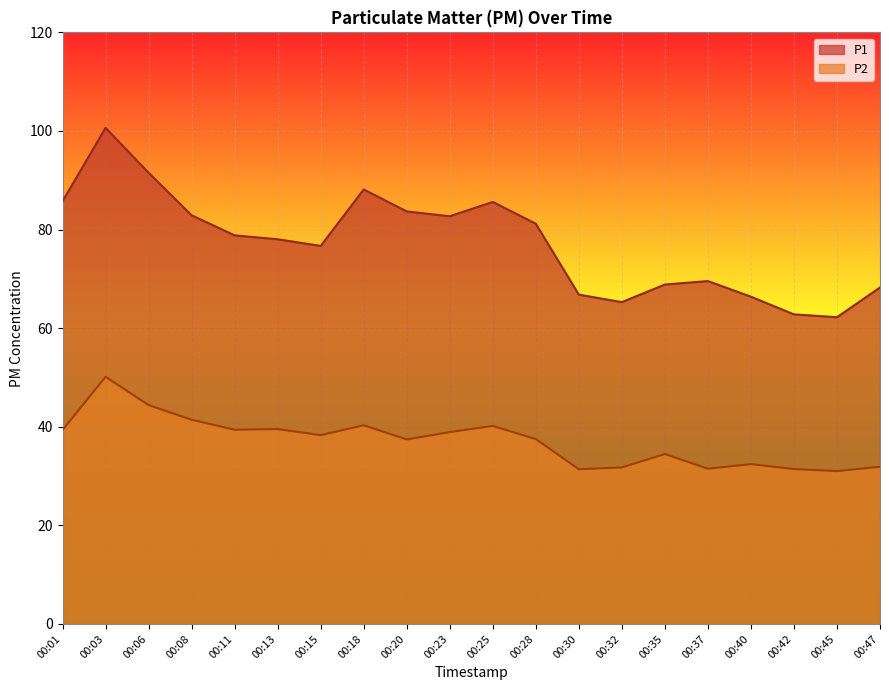

What are all the series names shown in the legend?

P1, P2